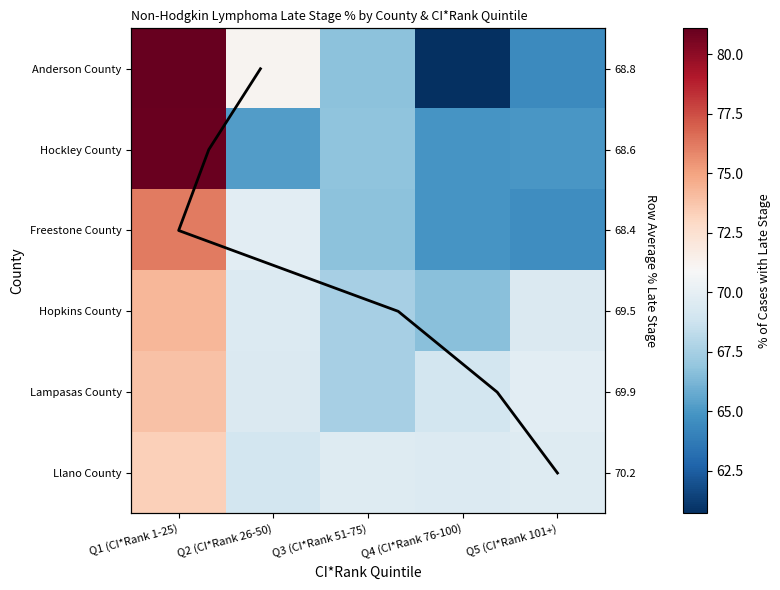

Rank the categories by Anderson County value from highest to lowest.

Q1 (CI*Rank 1-25), Q2 (CI*Rank 26-50), Q3 (CI*Rank 51-75), Q5 (CI*Rank 101+), Q4 (CI*Rank 76-100)